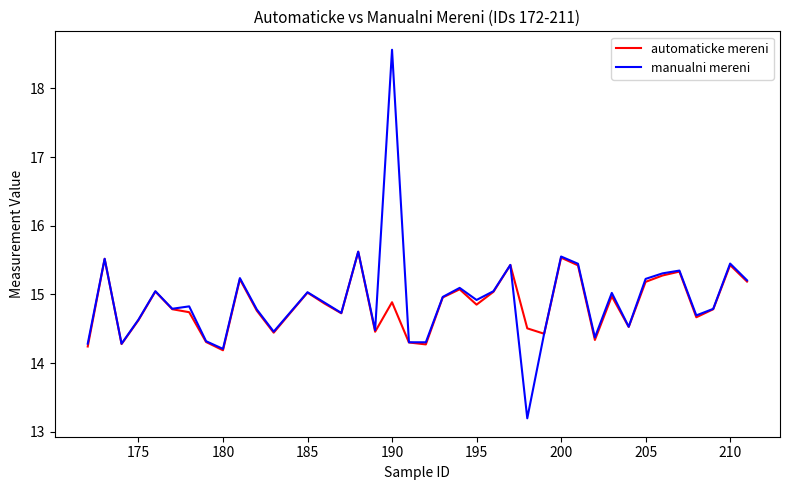

Does the chart display data point markers on the line(s)?

No